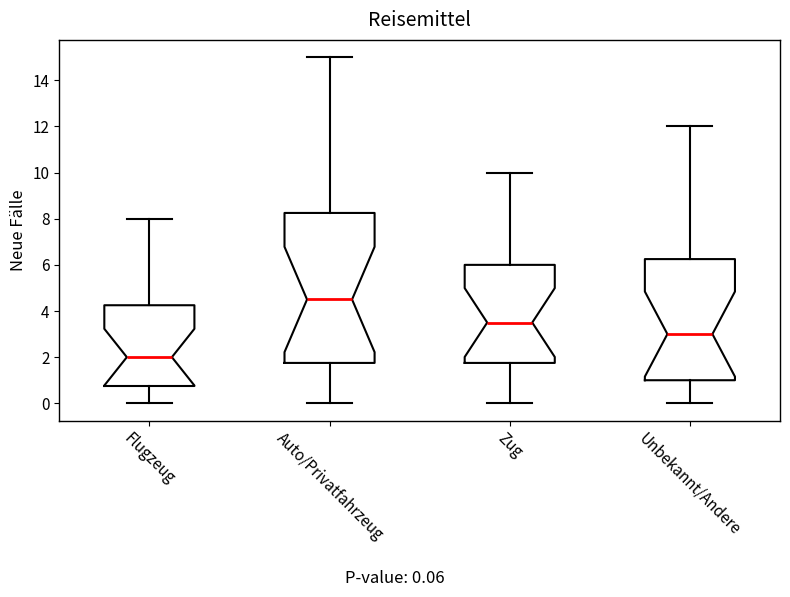

Which box is the tallest, from its lower edge to its upper edge?

Auto/Privatfahrzeug